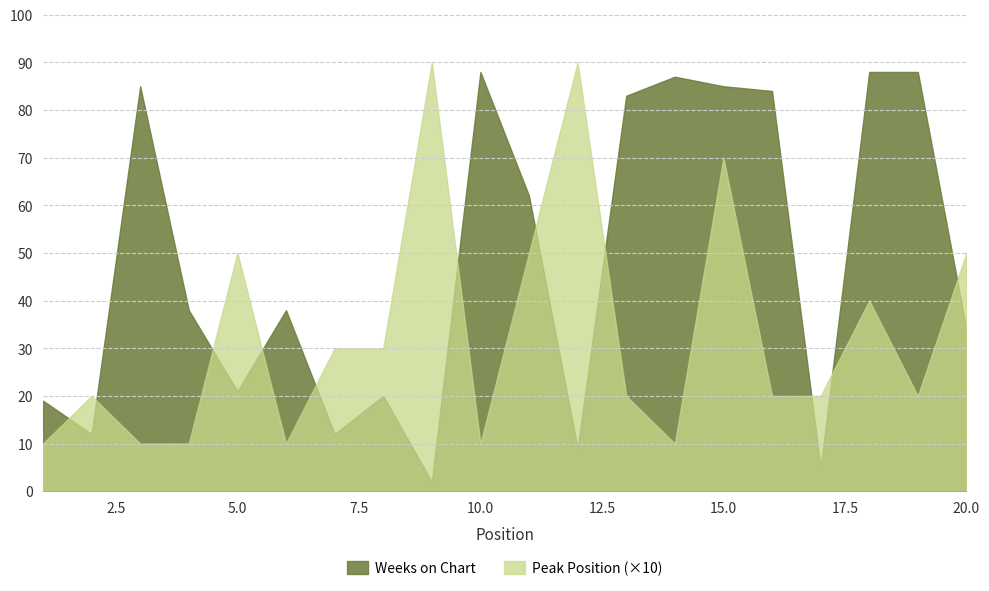

Rank the series by their average value, from highest to lowest.

Weeks on Chart, Peak Position (×10)